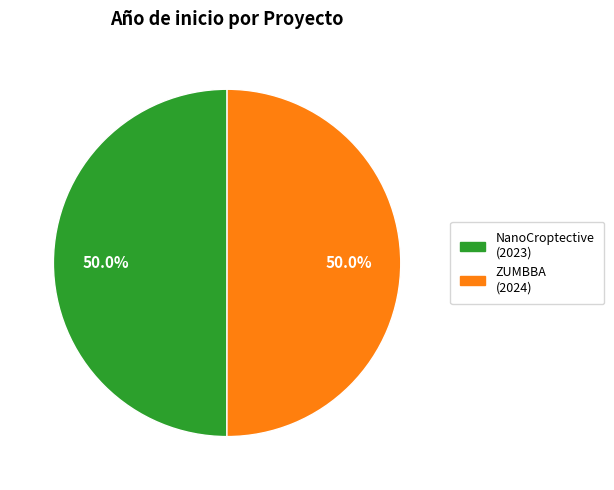

Count the number of slices in the pie.

2